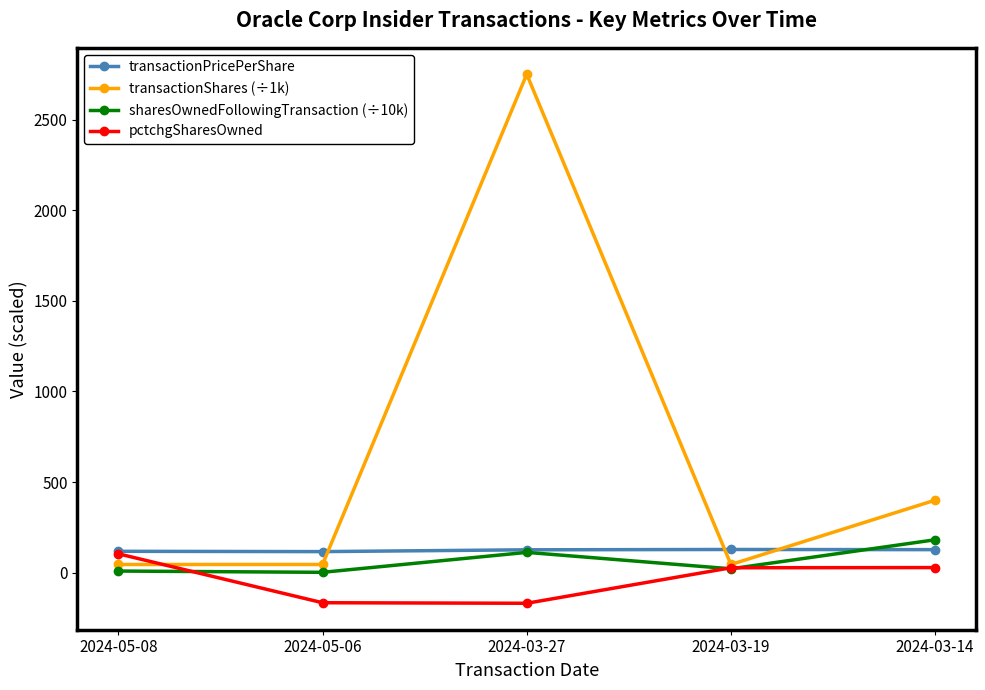

What is the sum of all transactionPricePerShare values?

614.6